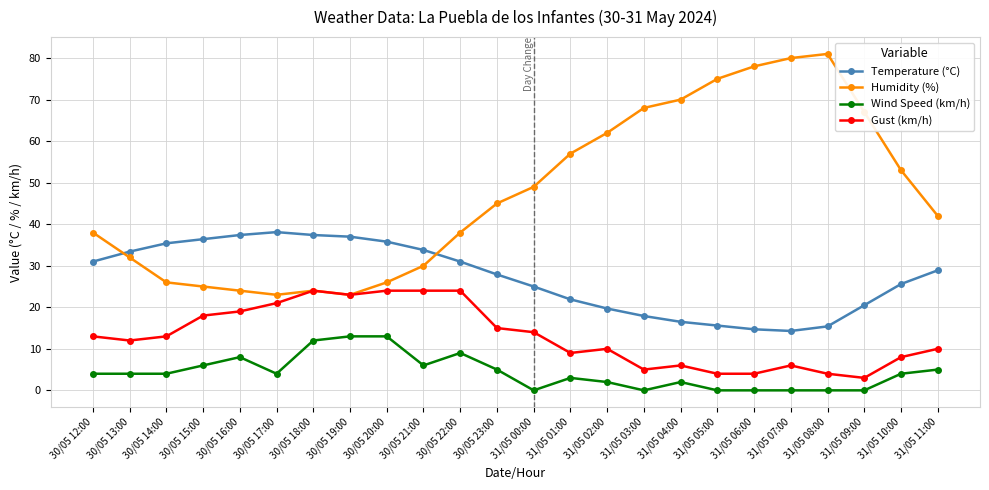

True or false: Humidity (%) has a value of 38.3 at 30/05 16:00.

False